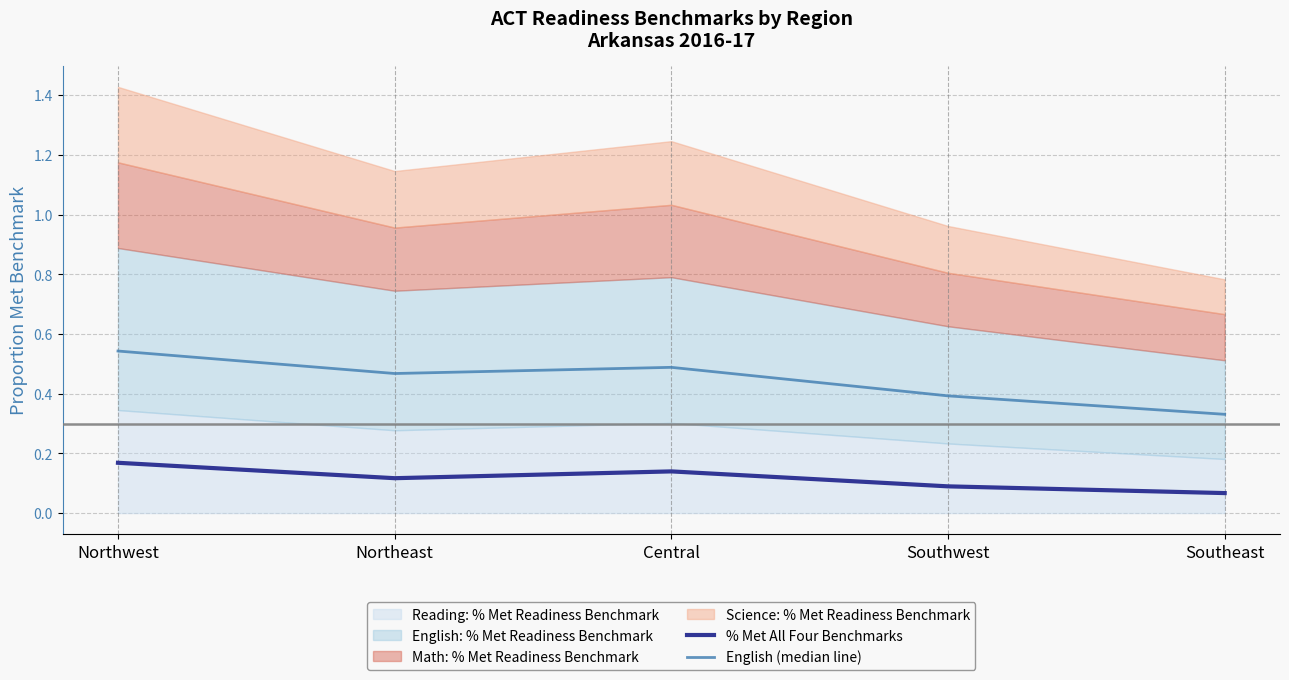

Reading right to left, extract all data points from this chart.

% Met All Four Benchmarks: Southeast=0.1	Southwest=0.1	Central=0.1	Northeast=0.1	Northwest=0.2
English (median line): Southeast=0.3	Southwest=0.4	Central=0.5	Northeast=0.5	Northwest=0.5